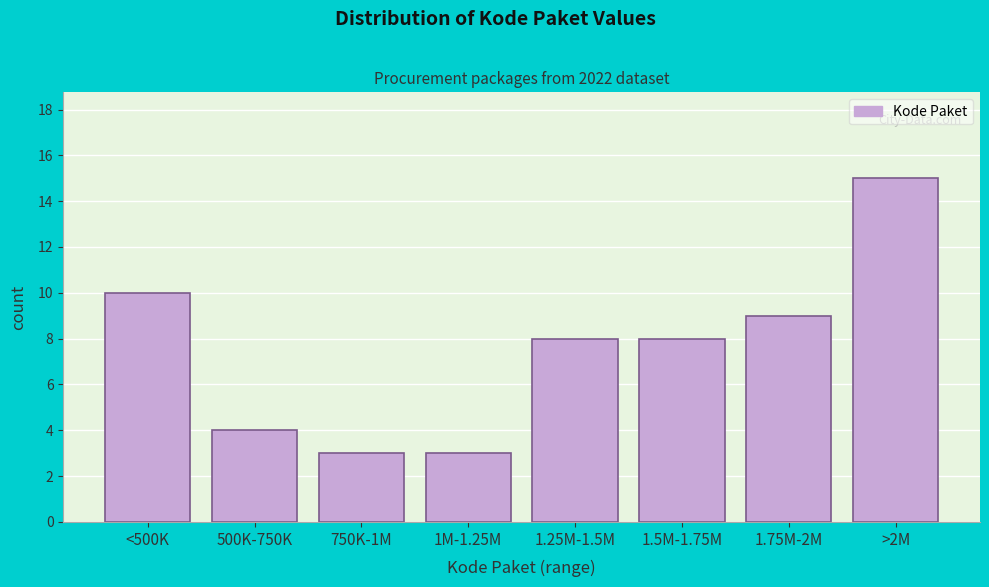

Reading left to right, transcribe all the data shown in this chart.

<500K=10	500K-750K=4	750K-1M=3	1M-1.25M=3	1.25M-1.5M=8	1.5M-1.75M=8	1.75M-2M=9	>2M=15